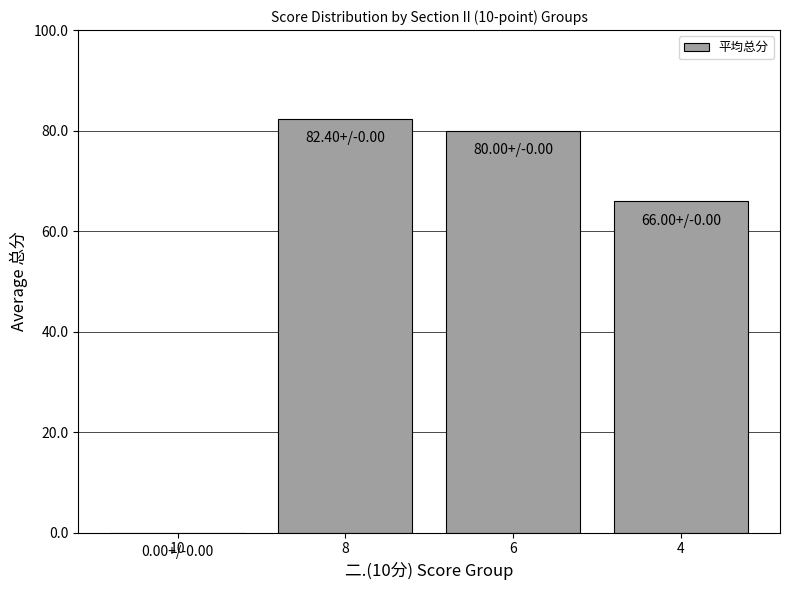

What value does the data have at 8?

82.4